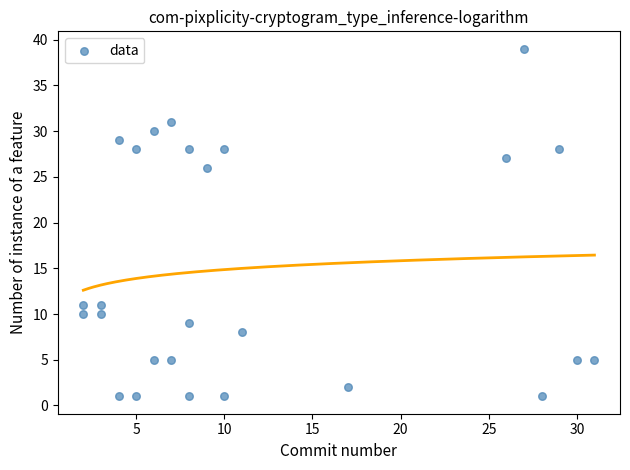

What Y value in the scatter plot is closest to 20?

26